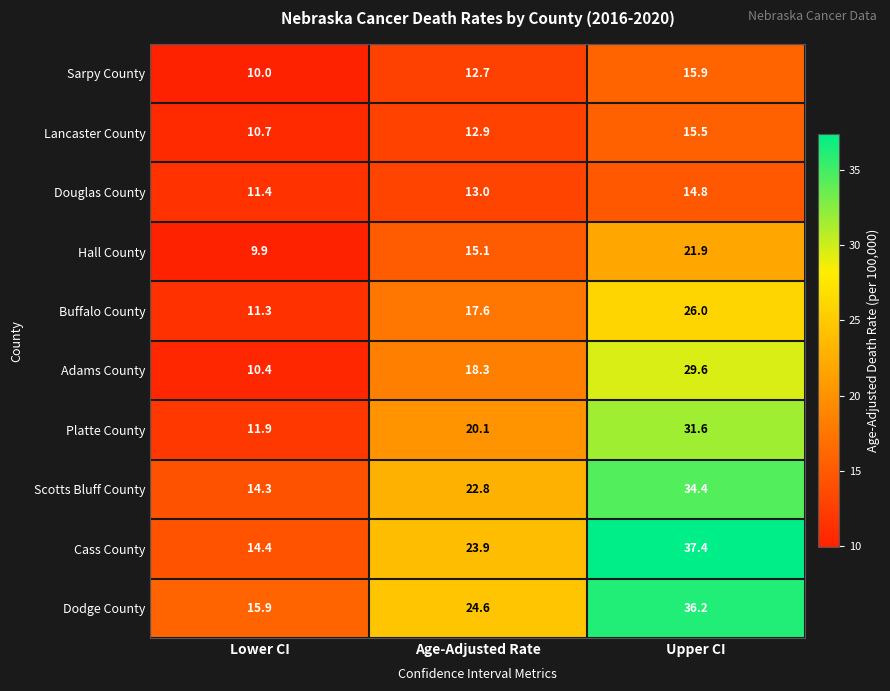

Rank the series by their maximum value, from lowest to highest.

Douglas County, Lancaster County, Sarpy County, Hall County, Buffalo County, Adams County, Platte County, Scotts Bluff County, Dodge County, Cass County